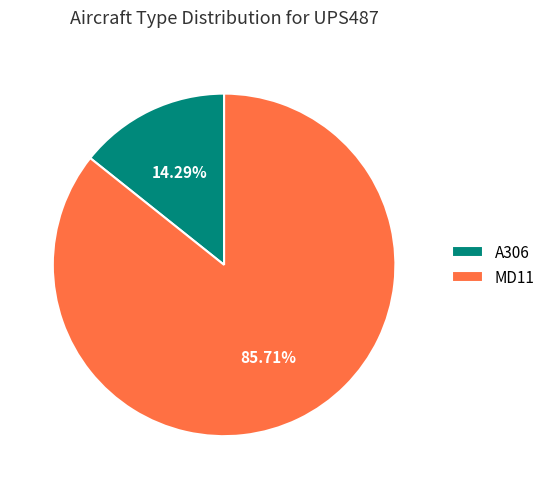

Combined, do A306 and MD11 account for over 50%?

Yes